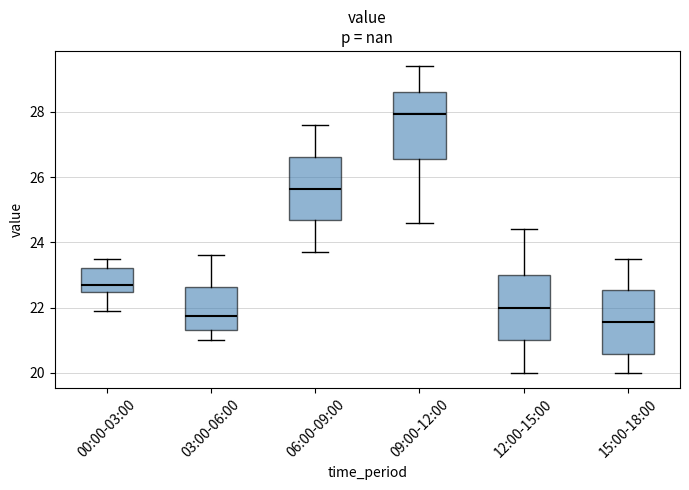

Reading left to right, transcribe this box plot: for each box, give where its median line is, the range the box spans, and where its two whiskers end, as read against the y-axis. The values are not printed on the chart, so give them approximately, as read against the axis.

00:00-03:00: median 22.8, box 22.4 to 23.2, whiskers 22.0 to 23.6
03:00-06:00: median 21.8, box 21.4 to 22.6, whiskers 21.0 to 23.6
06:00-09:00: median 25.6, box 24.6 to 26.6, whiskers 23.8 to 27.6
09:00-12:00: median 28.0, box 26.6 to 28.6, whiskers 24.6 to 29.4
12:00-15:00: median 22.0, box 21.0 to 23.0, whiskers 20.0 to 24.4
15:00-18:00: median 21.6, box 20.6 to 22.6, whiskers 20.0 to 23.6